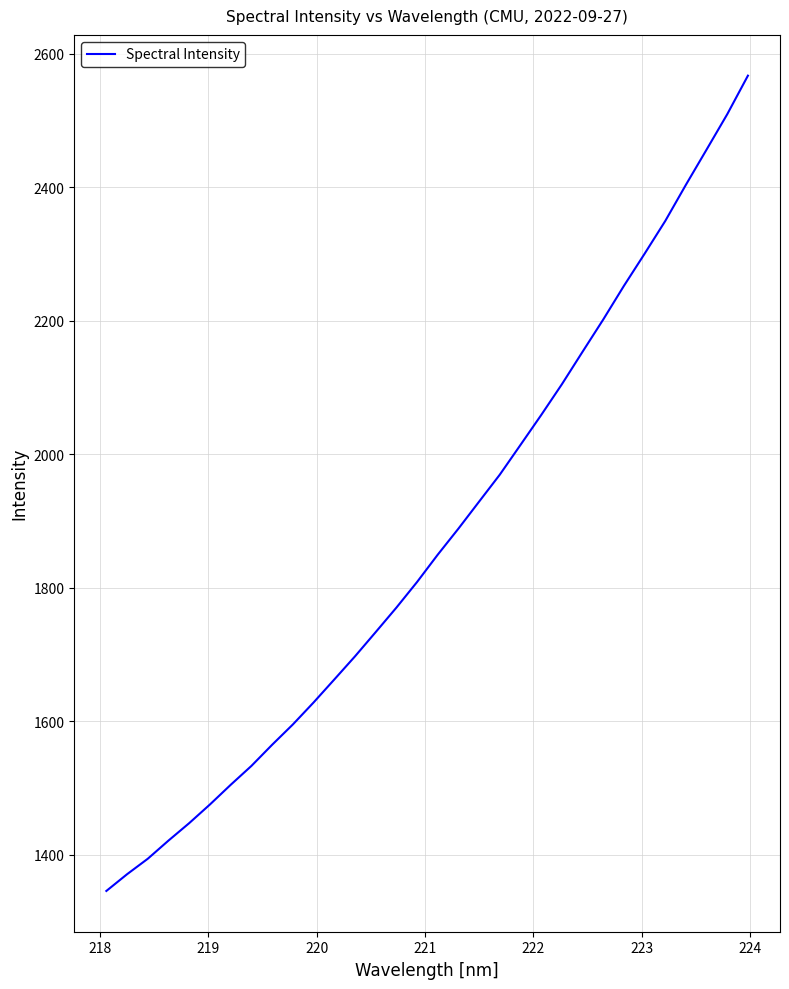

What is the maximum value shown in the chart?

2567.4